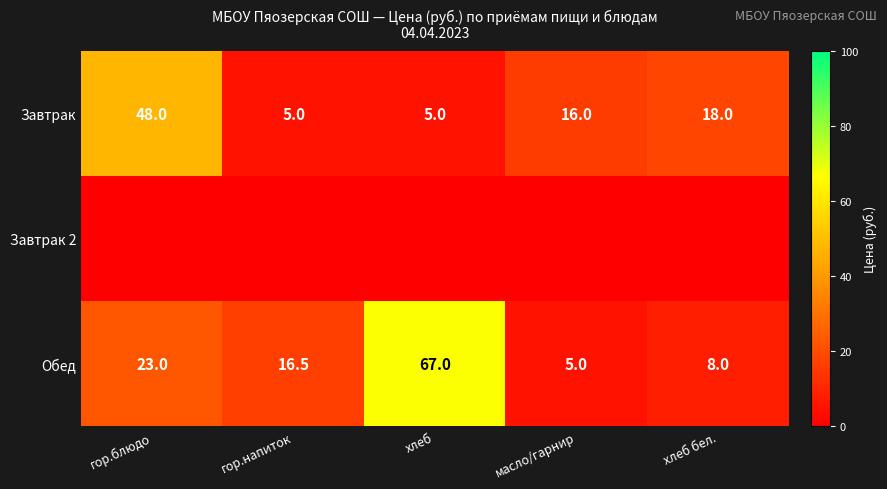

True or false: Обед has a value of 22.0 at гор.напиток.

False